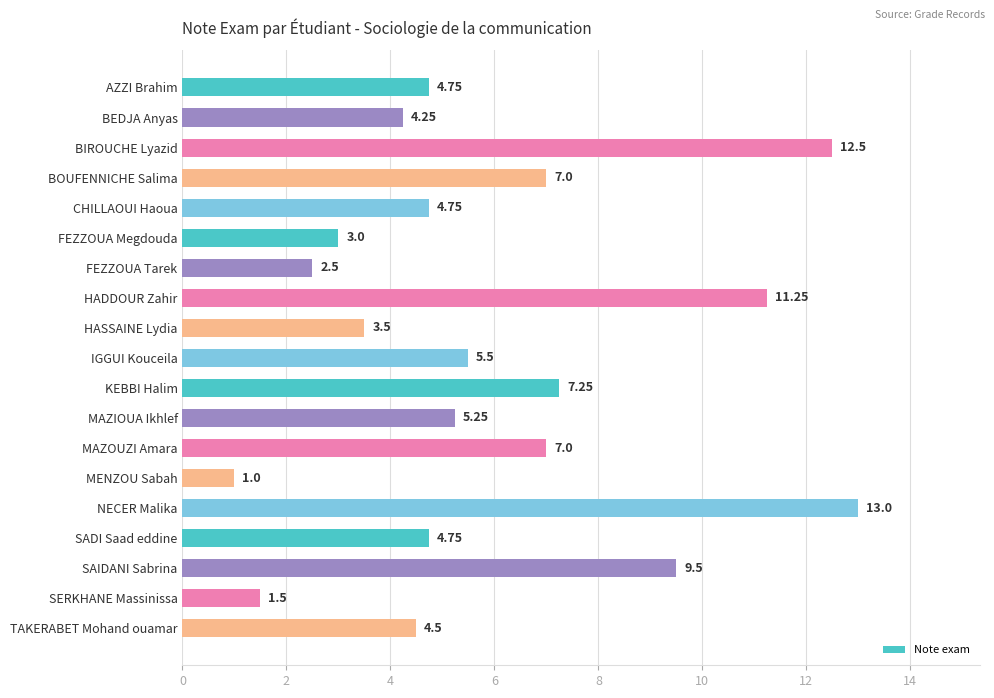

Approximately how many times larger is the value at MENZOU Sabah compared to SERKHANE Massinissa?

0.7